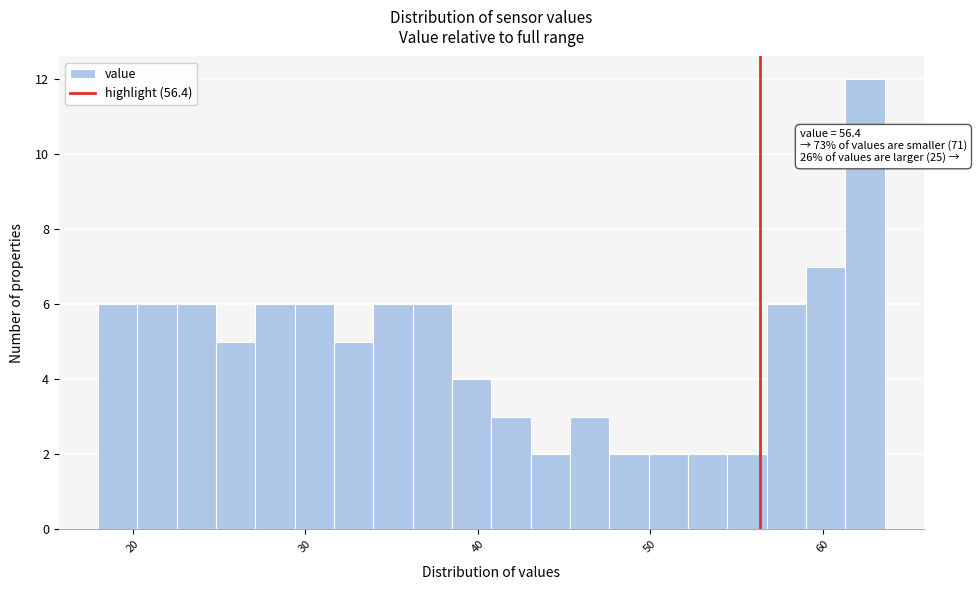

Around what value on the x-axis is the tallest bar? Give the approximate position of its centre, as read against the axis.

62